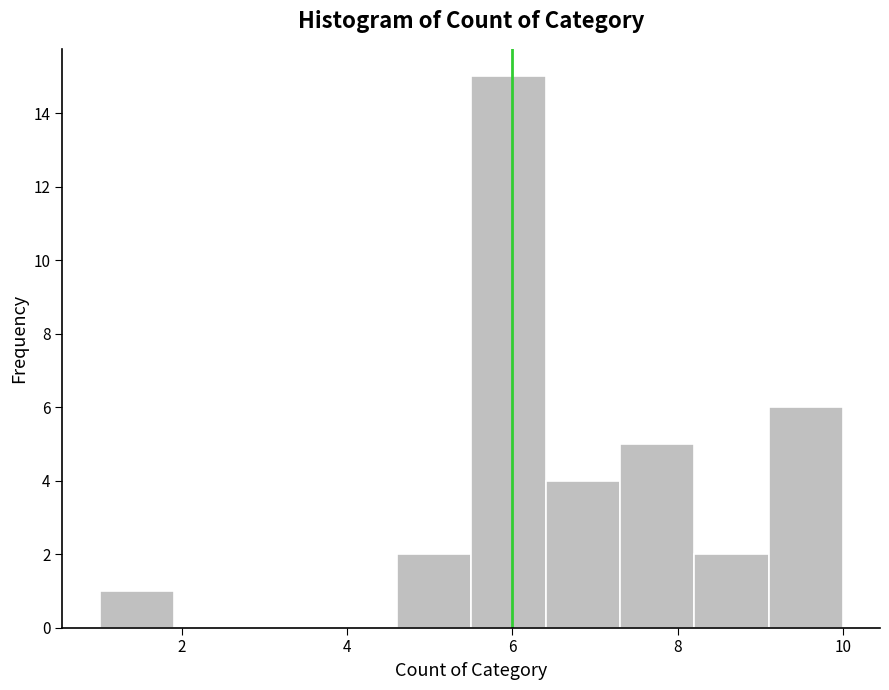

Reading left to right, list every bar in this chart as the range it spans on the x-axis followed by its height. Neither the bar edges nor the heights are printed on the chart, so give them approximately, as read against the axes.

1.0 to 1.9: 1
1.9 to 2.8: 0
2.8 to 3.7: 0
3.7 to 4.6: 0
4.6 to 5.5: 2
5.5 to 6.4: 15
6.4 to 7.3: 4
7.3 to 8.2: 5
8.2 to 9.1: 2
9.1 to 10.0: 6